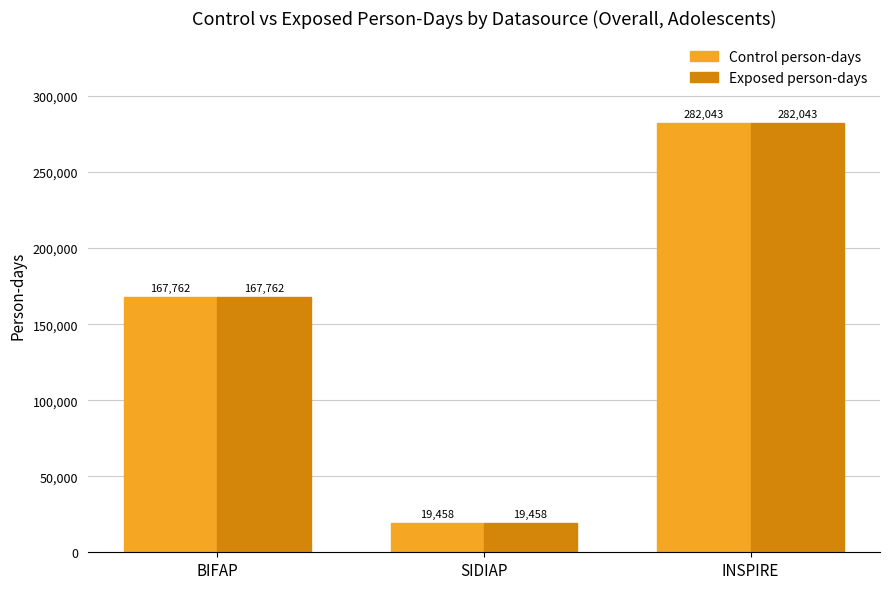

What is the sum of the Exposed person-days values at INSPIRE and BIFAP?

449805